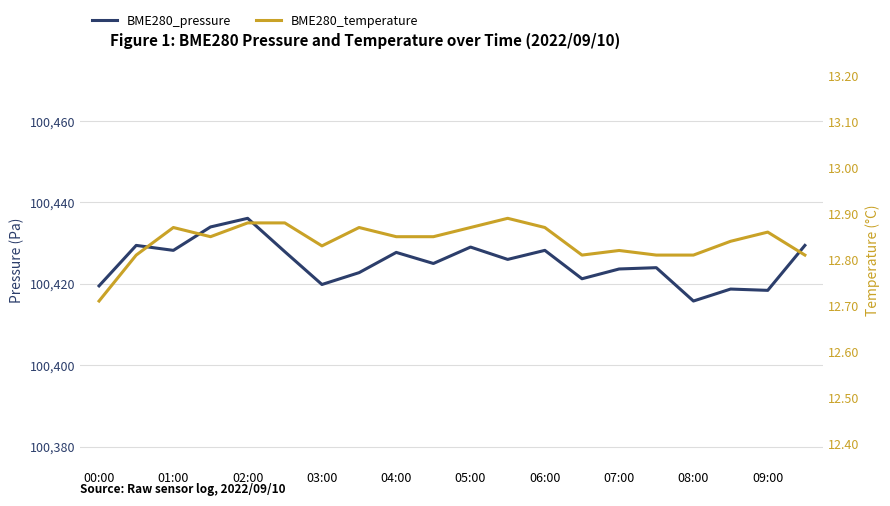

Rank the series at 06:00 from lowest to highest value.

BME280_temperature, BME280_pressure